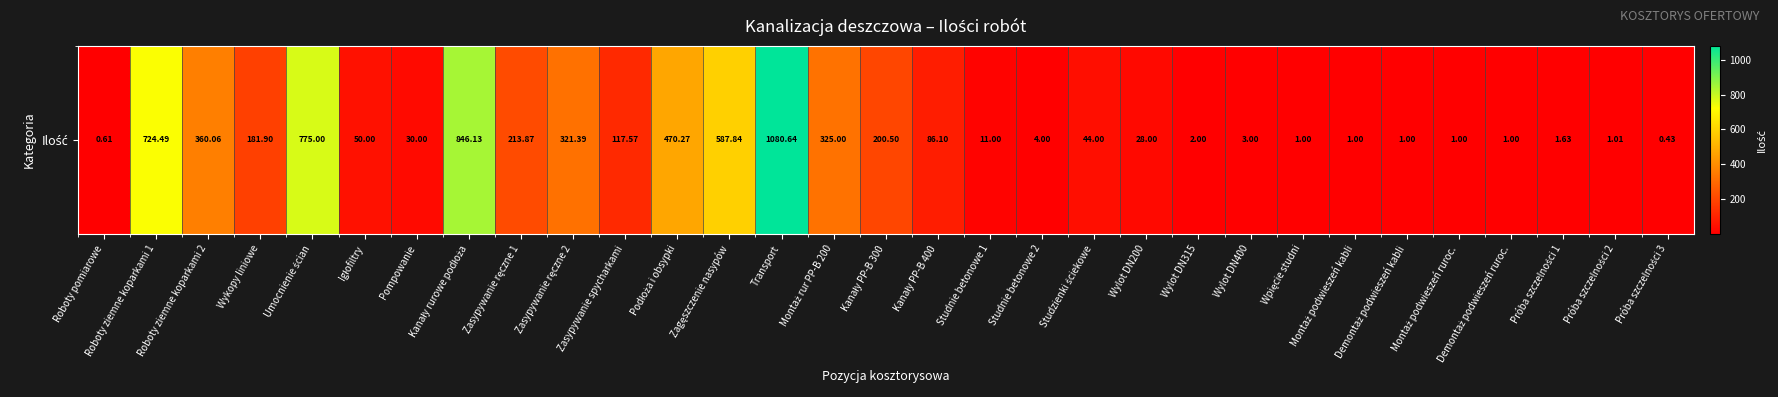

Is it true that the value at Demontaż podwieszeń kabli is 1.0?

True